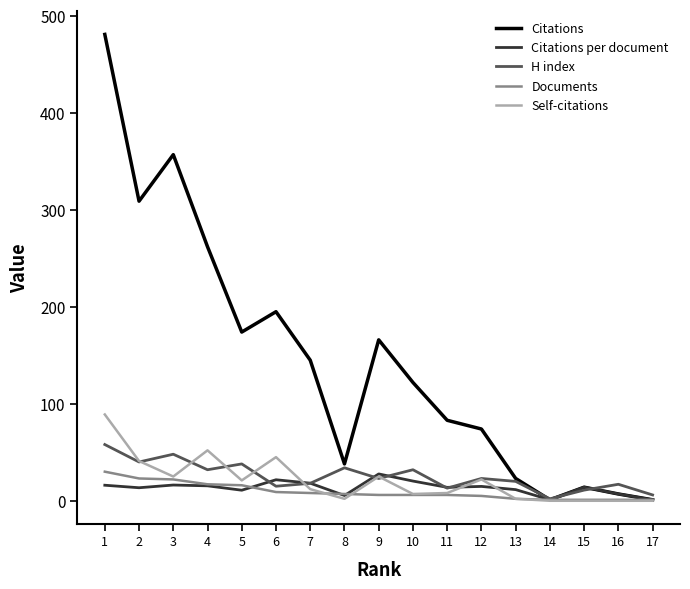

What is the maximum value shown in the chart?

481.0